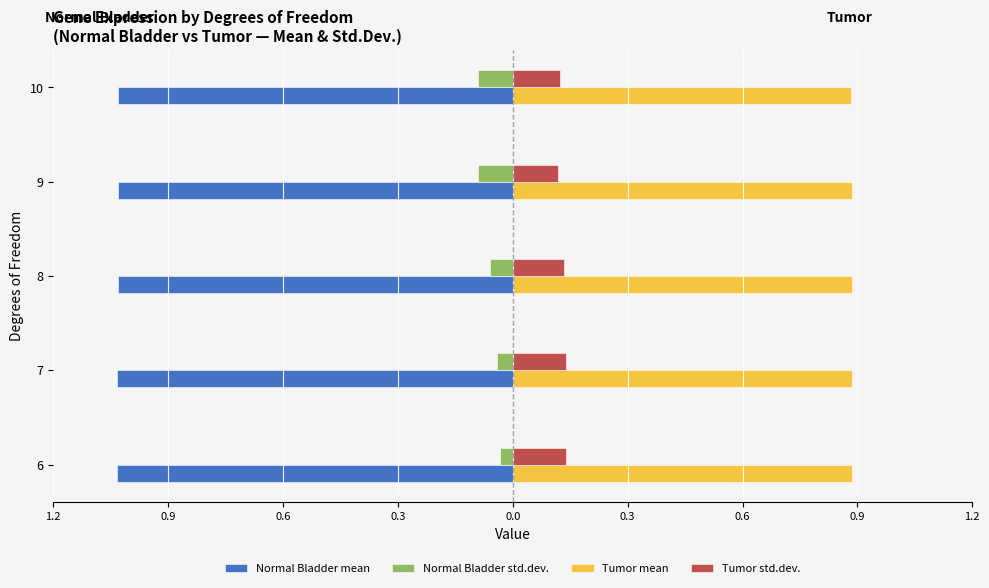

What are all the series names shown in the legend?

Normal Bladder mean, Normal Bladder std.dev., Tumor mean, Tumor std.dev.